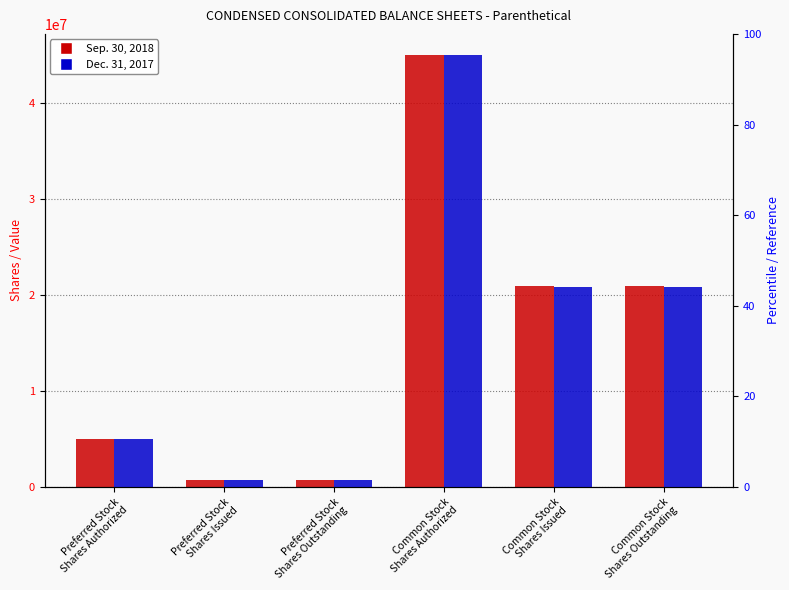

Reading left to right, list all the values displayed in this chart.

Sep. 30, 2018: 5000000	732018	732018	45000000	20951119	20951119
Dec. 31, 2017: 5000000	732018	732018	45000000	20803216	20803216